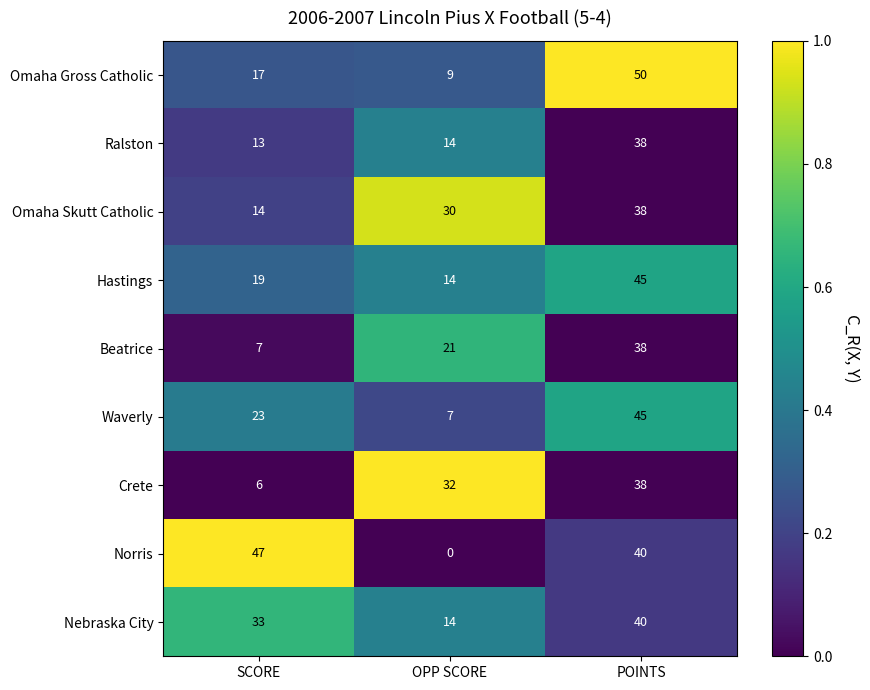

At which category does the chart reach its peak across all series?

POINTS